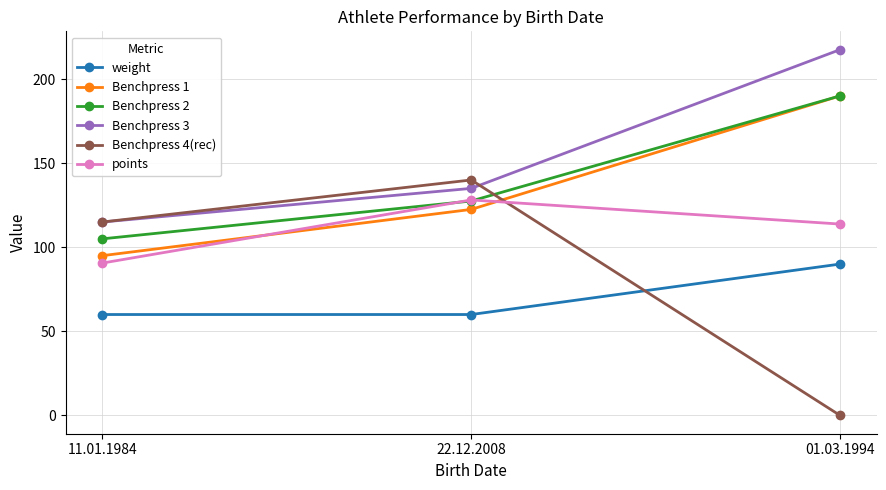

Is it true that Benchpress 3 equals 374.5 at 01.03.1994?

False